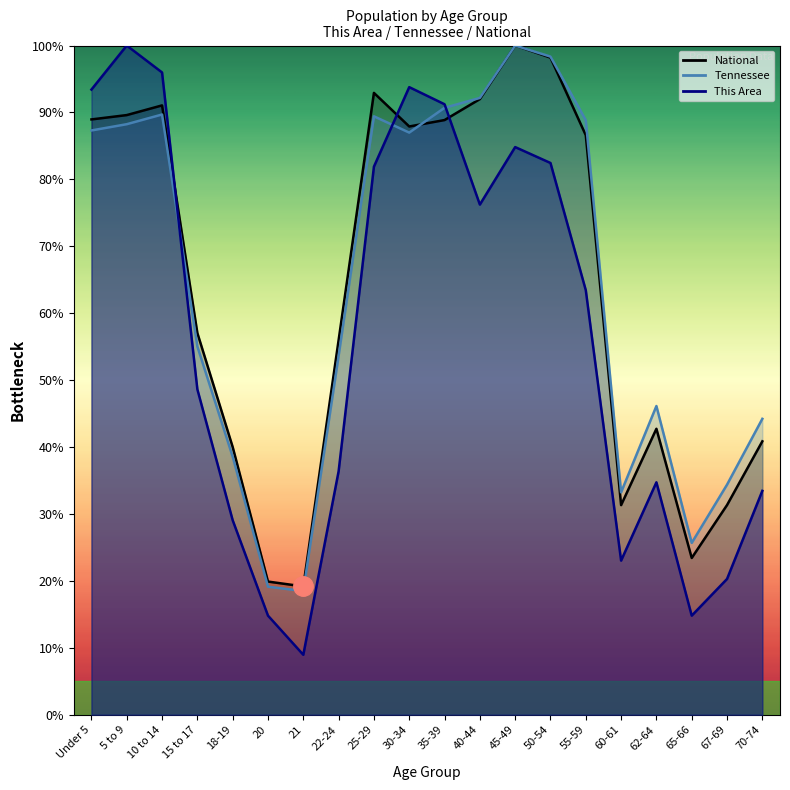

Reading left to right, extract all data points from this chart.

This Area: 93.4	100.0	96.0	48.6	29.1	14.8	9.0	36.4	81.9	93.8	91.2	76.2	84.8	82.4	63.4	23.0	34.7	14.8	20.3	33.5
Tennessee: 87.3	88.2	89.7	55.0	38.6	19.1	18.5	53.6	89.4	87.0	90.7	92.2	100.0	98.3	88.8	33.2	46.1	25.7	34.4	44.2
National: 89.0	89.6	91.1	57.0	40.0	19.9	19.2	56.0	92.9	87.9	88.9	92.0	100.0	98.2	86.6	31.3	42.7	23.4	31.3	40.9